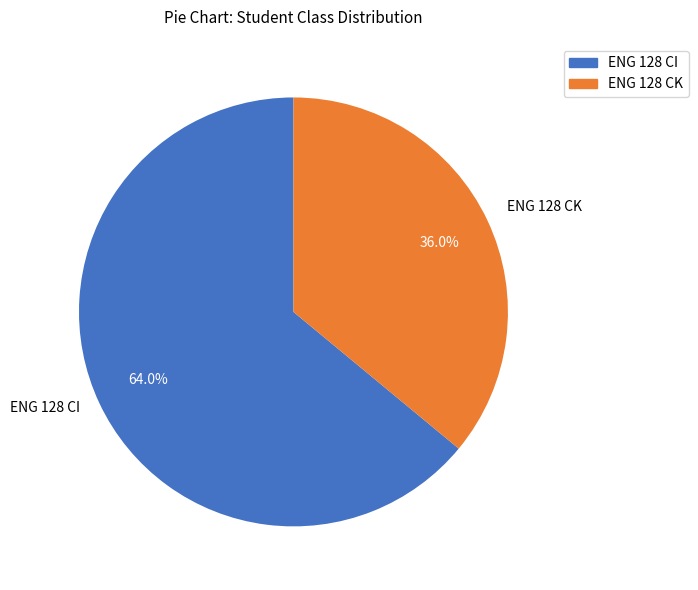

Is it true that ENG 128 CI is 64% of the pie?

True